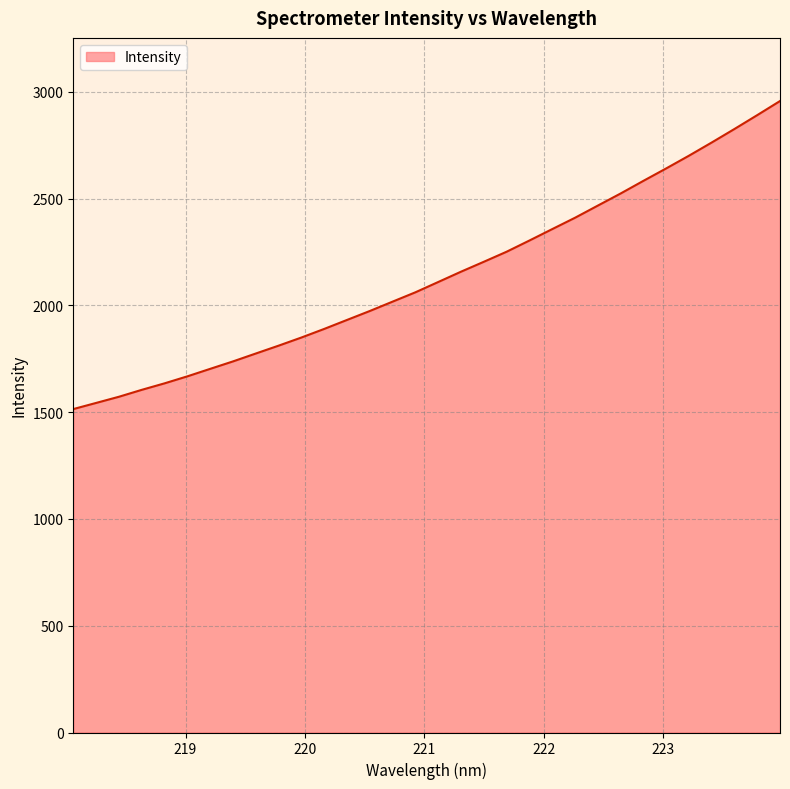

What is the difference between the maximum and minimum values?

1442.2